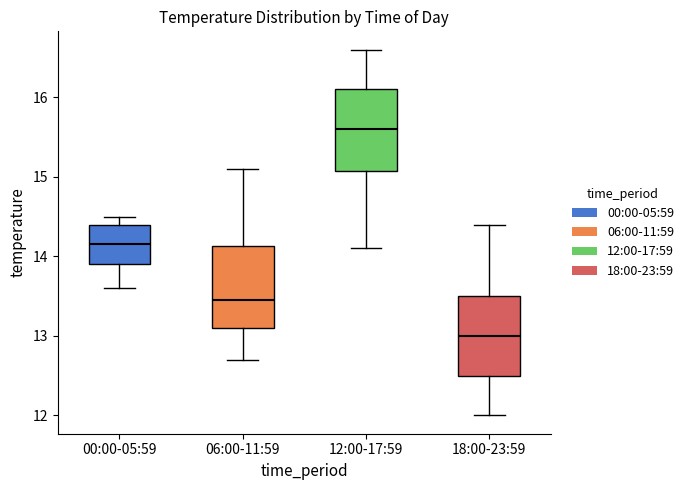

Where does the lower whisker of the box for 12:00-17:59 end on the y-axis? The values are not printed on the chart, so give them approximately, as read against the axis.

14.1